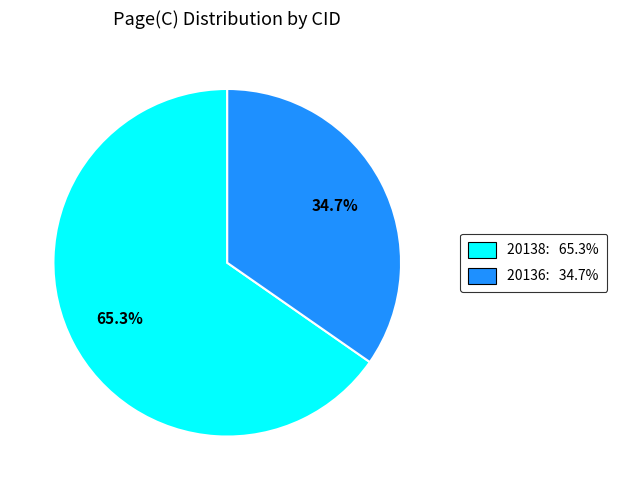

What is the smallest slice in the pie chart?

20136